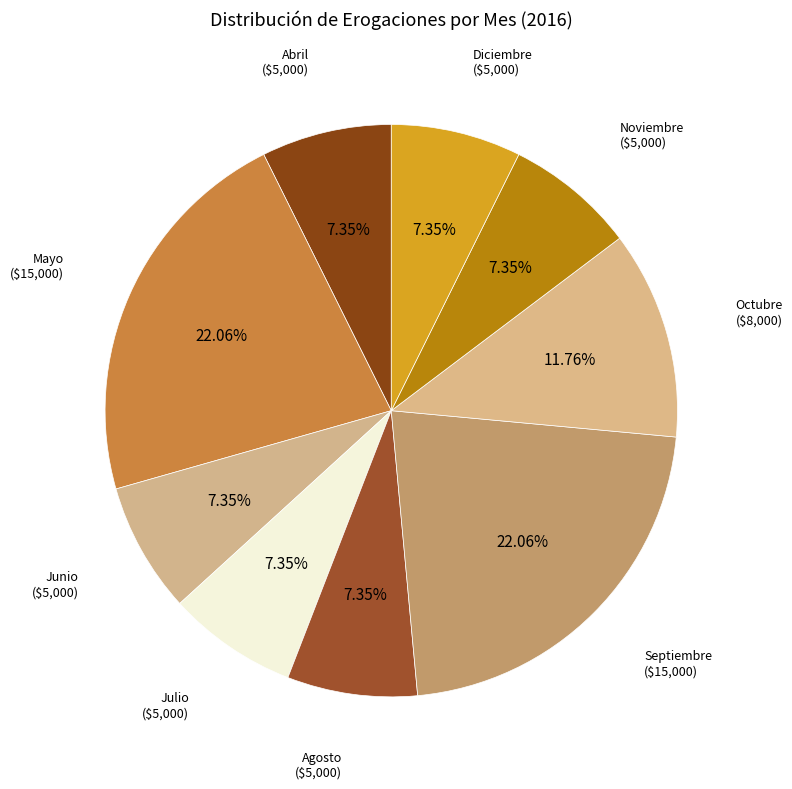

Approximately how many times larger is the value at Septiembre compared to Diciembre?

3.0